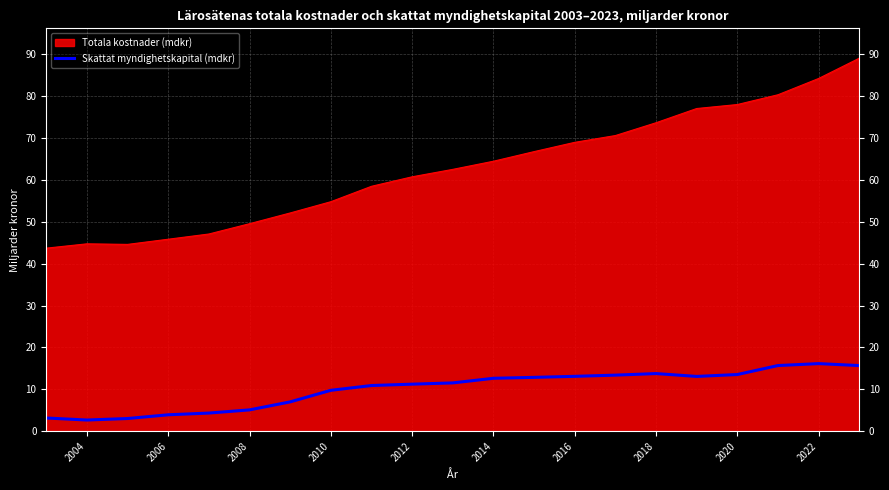

Rank the series by their average value, from highest to lowest.

Totala kostnader (mdkr), Skattat myndighetskapital (mdkr)